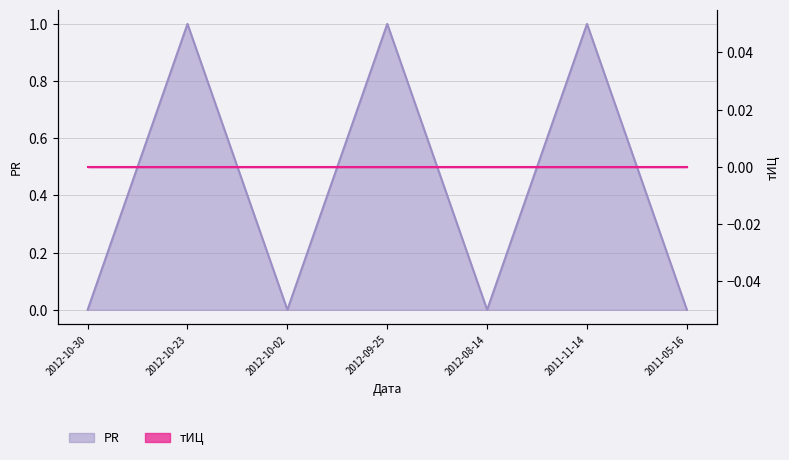

What is the label of the 2nd point from the right?

2011-11-14